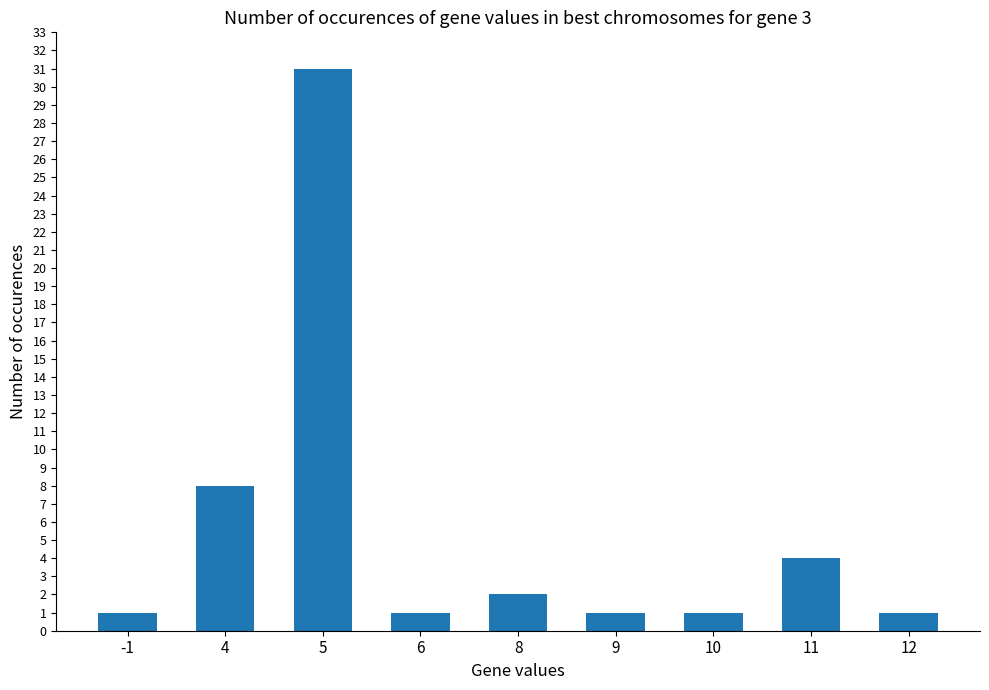

What is the ratio of the value at 10 to the value at -1?

1.0